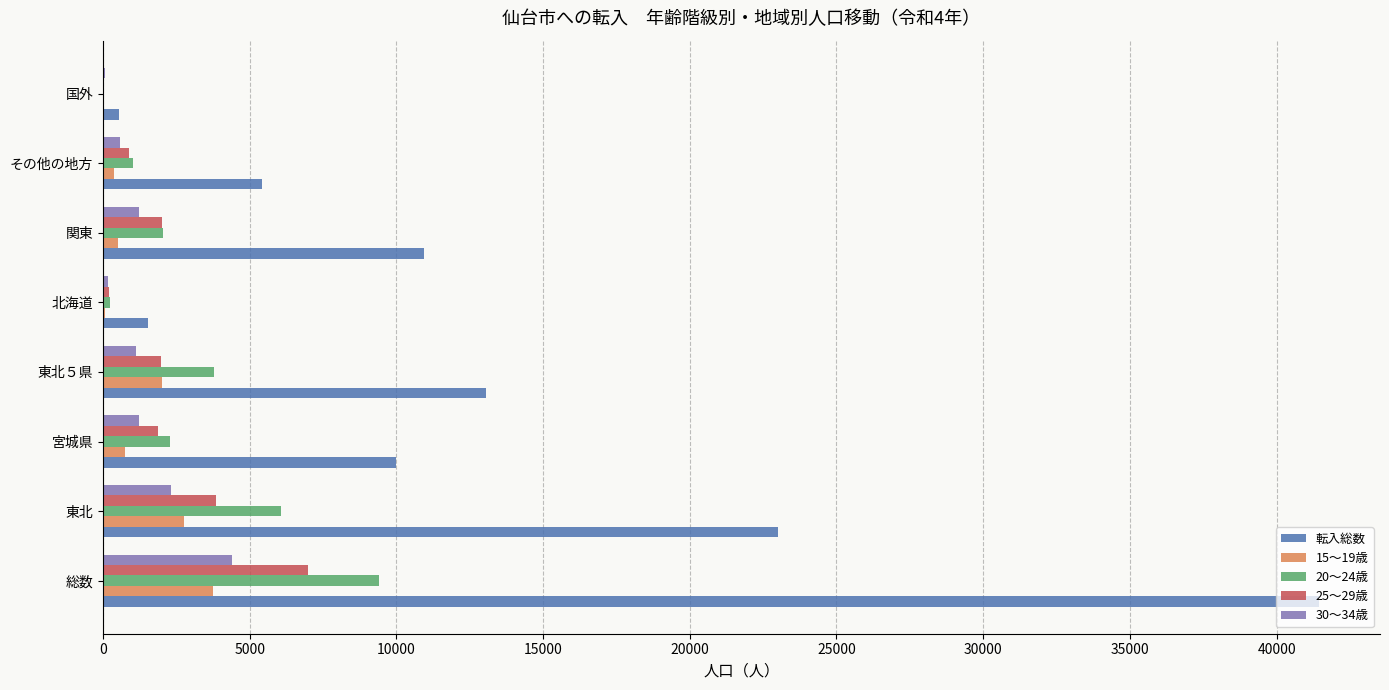

The 20～24歳 series shows 8168 at 東北. True or false?

False